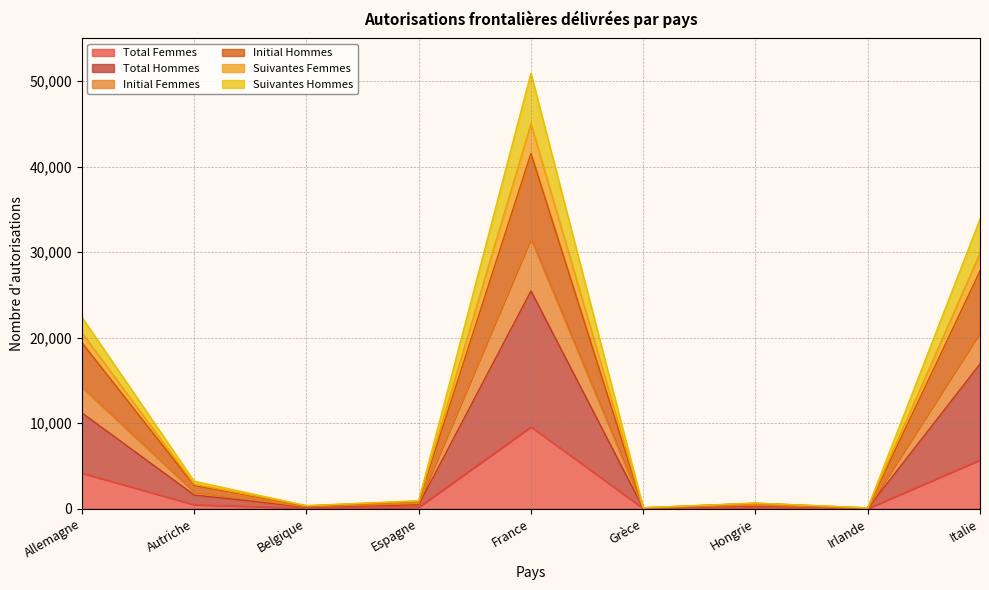

What is the highest value of the Total Femmes series?

9574